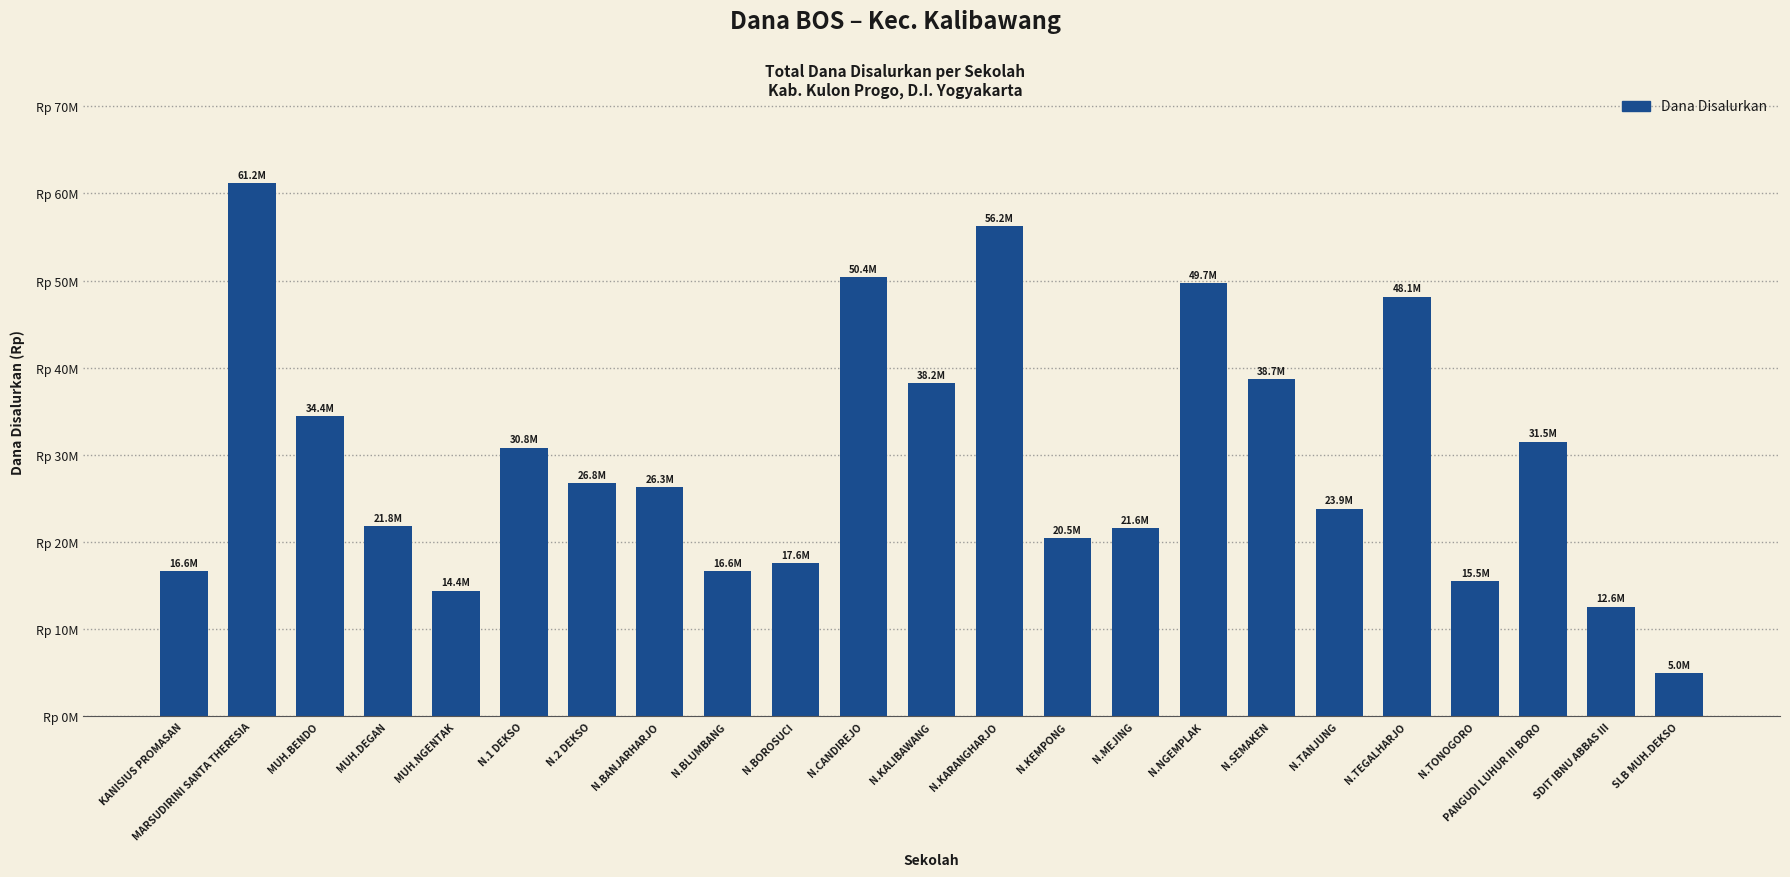

Reading left to right, extract all data points from this chart.

KANISIUS PROMASAN=16650000	MARSUDIRINI SANTA THERESIA=61200000	MUH.BENDO=34425000	MUH.DEGAN=21825000	MUH.NGENTAK=14400000	N.1 DEKSO=30825000	N.2 DEKSO=26775000	N.BANJARHARJO=26325000	N.BLUMBANG=16650000	N.BOROSUCI=17550000	N.CANDIREJO=50400000	N.KALIBAWANG=38250000	N.KARANGHARJO=56250000	N.KEMPONG=20475000	N.MEJING=21600000	N.NGEMPLAK=49725000	N.SEMAKEN=38700000	N.TANJUNG=23850000	N.TEGALHARJO=48150000	N.TONOGORO=15525000	PANGUDI LUHUR III BORO=31500000	SDIT IBNU ABBAS III=12600000	SLB MUH.DEKSO=4950000